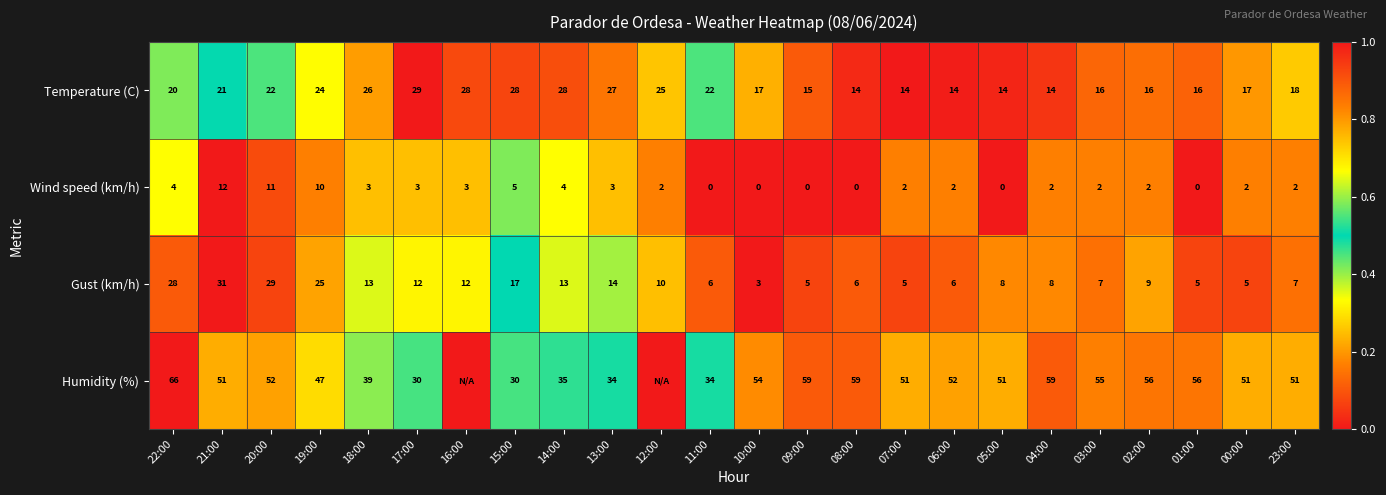

True or false: Temperature (C) has a value of 14 at 05:00.

True